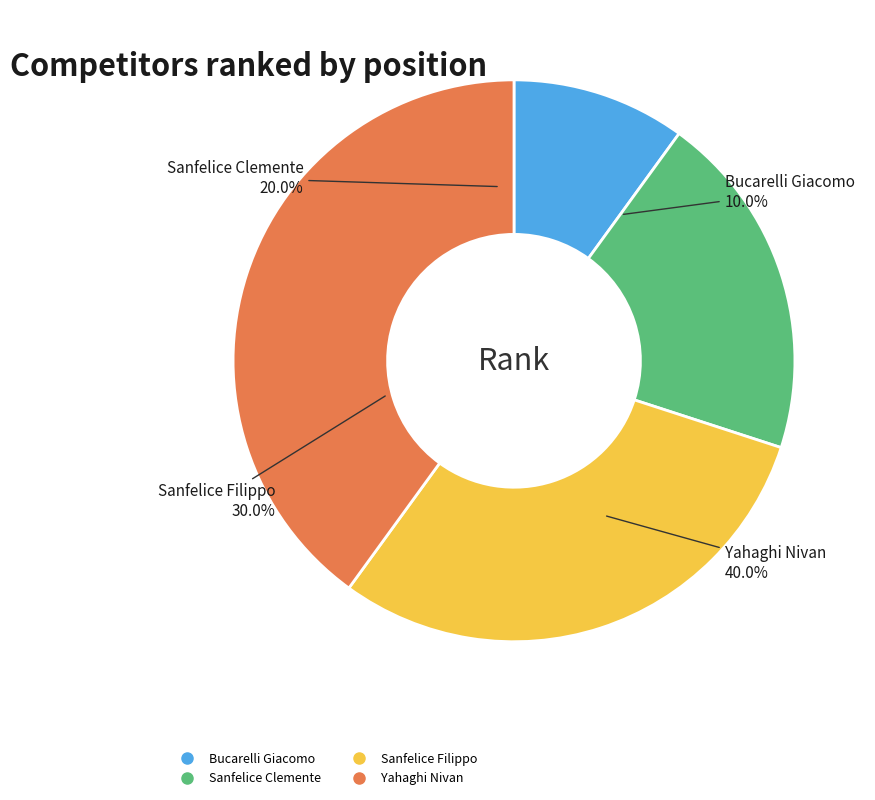

How many slices are in this pie chart?

4